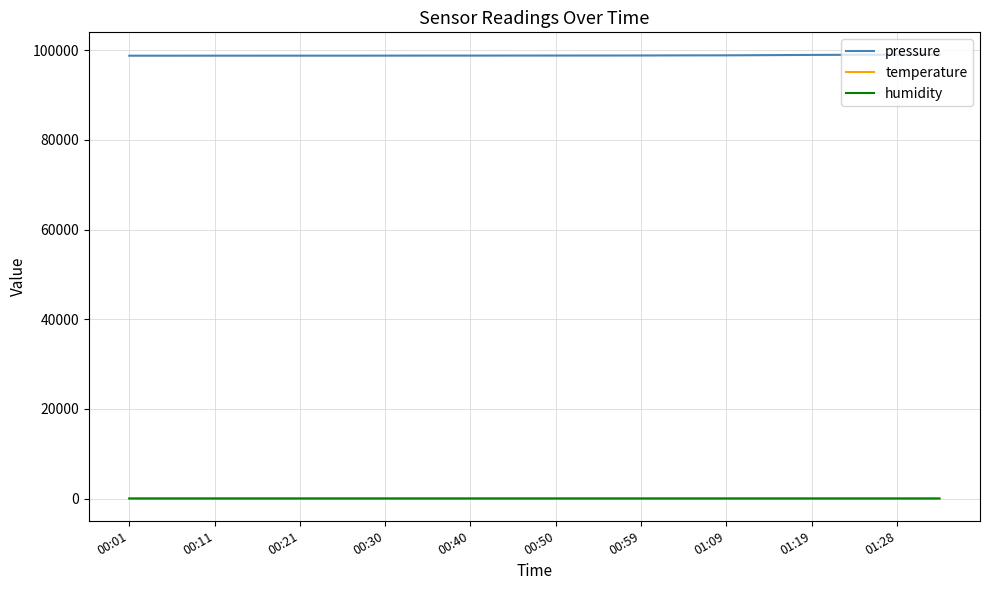

Which series has the largest total across all categories?

pressure